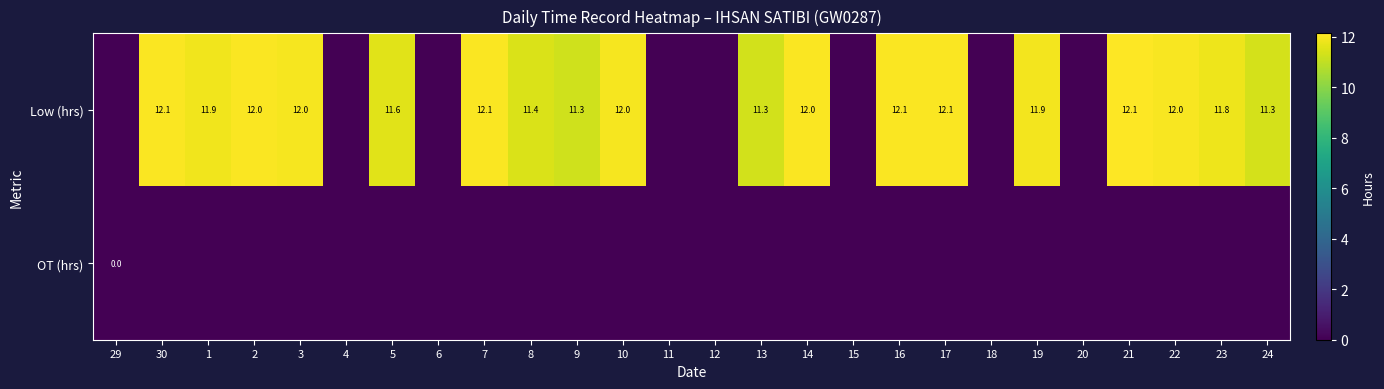

The value of Low (hrs) at 30 is 6.3. True or false?

False